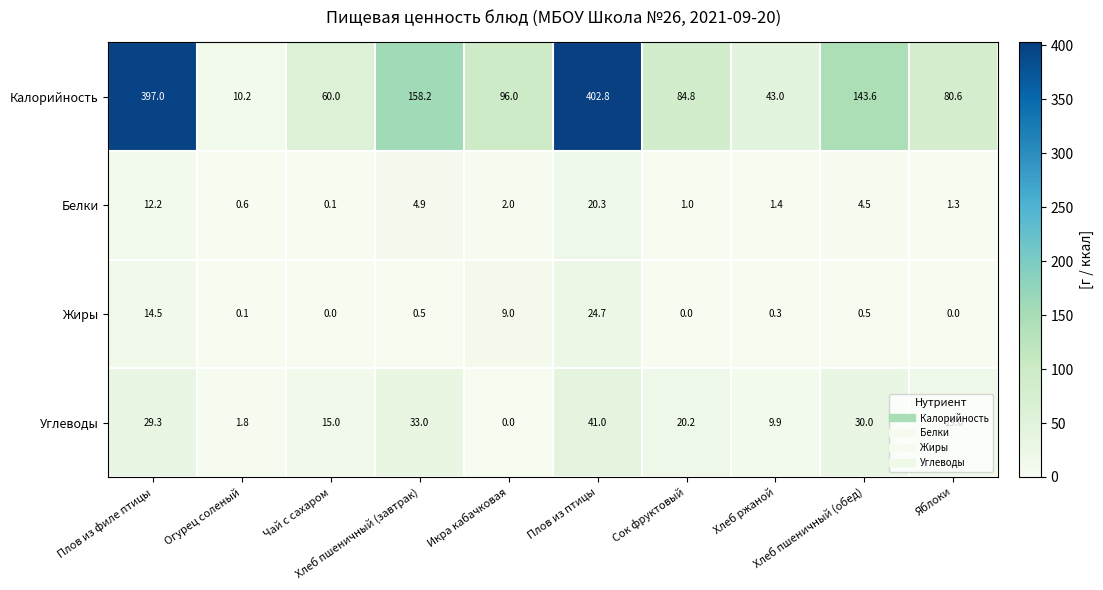

What is the maximum value for Углеводы?

41.0